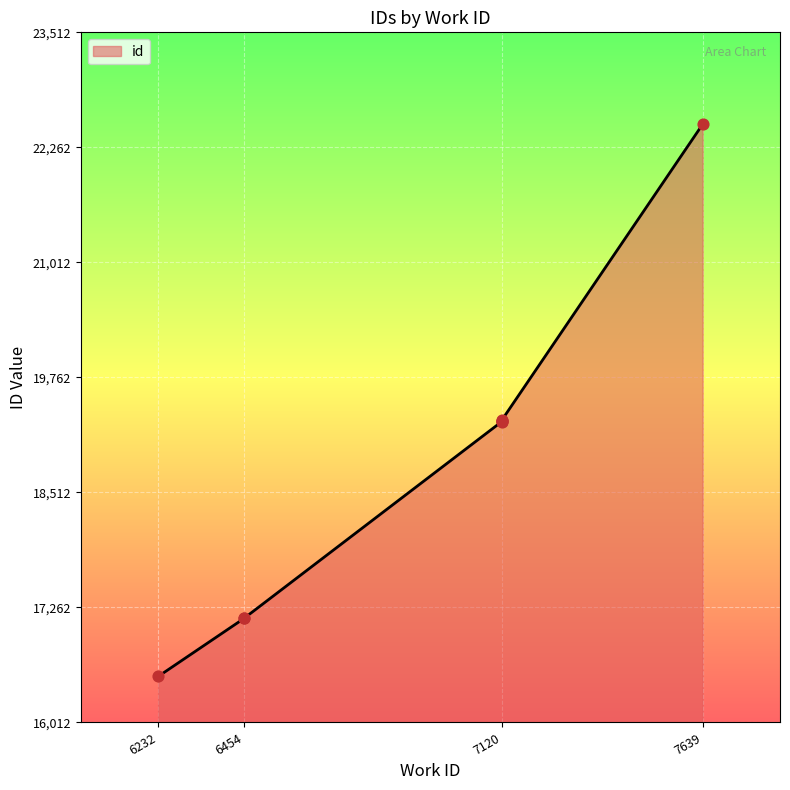

Approximately how many times larger is the value at 7120 compared to 6454?

1.1